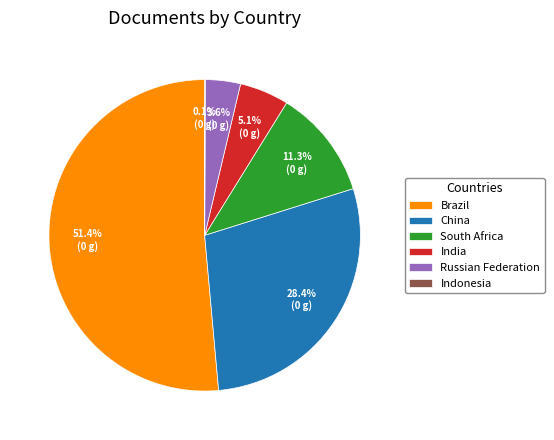

Which slice is the largest?

Brazil